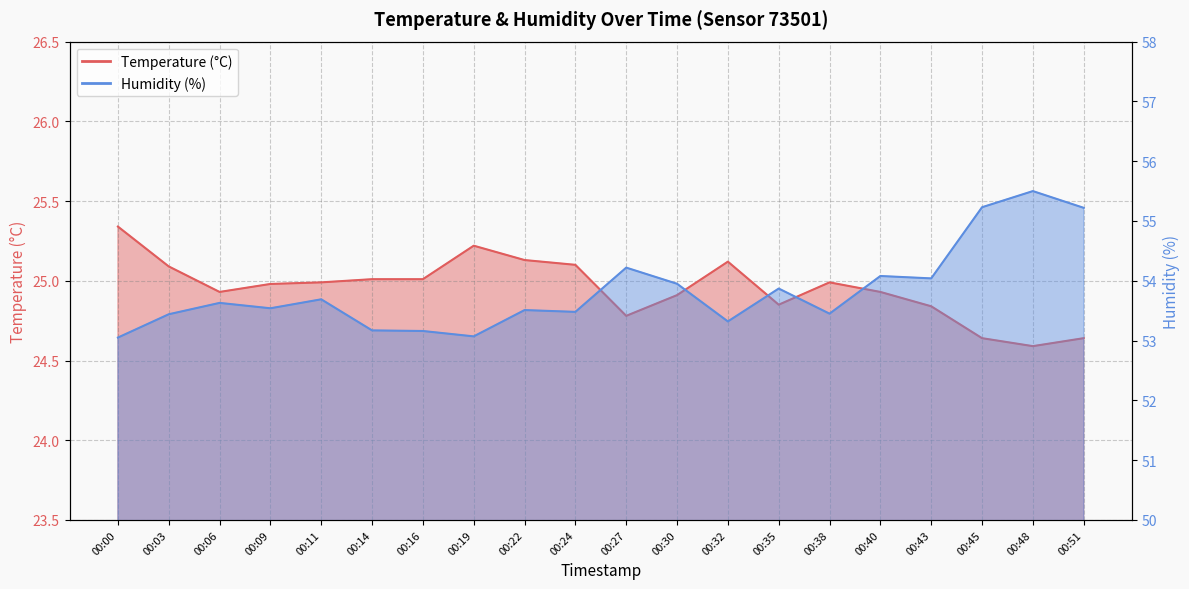

Is the value of Temperature (°C) at 00:38 greater than the value of Humidity (%) at 00:16?

No